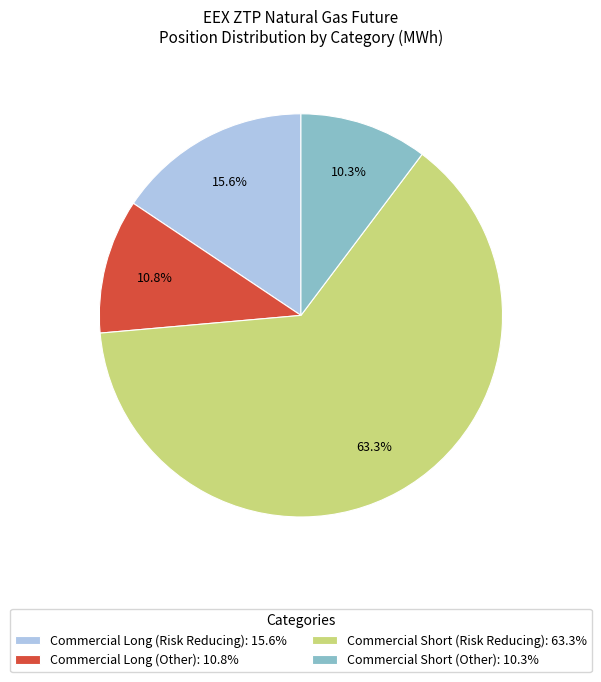

Which category has the biggest portion of the pie?

Commercial Short (Risk Reducing)